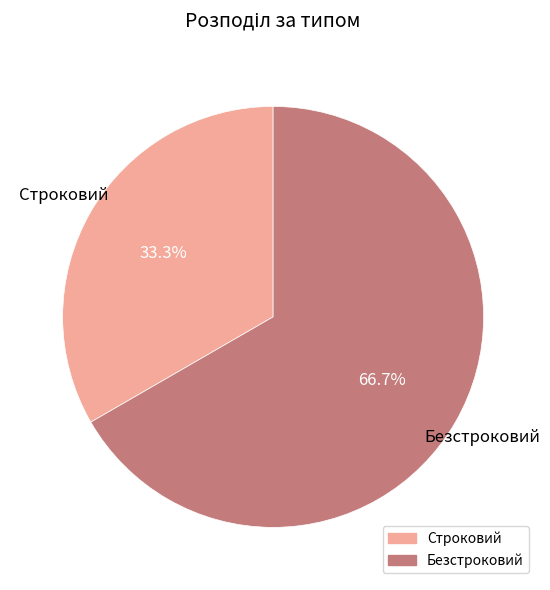

How many slices are in this pie chart?

2